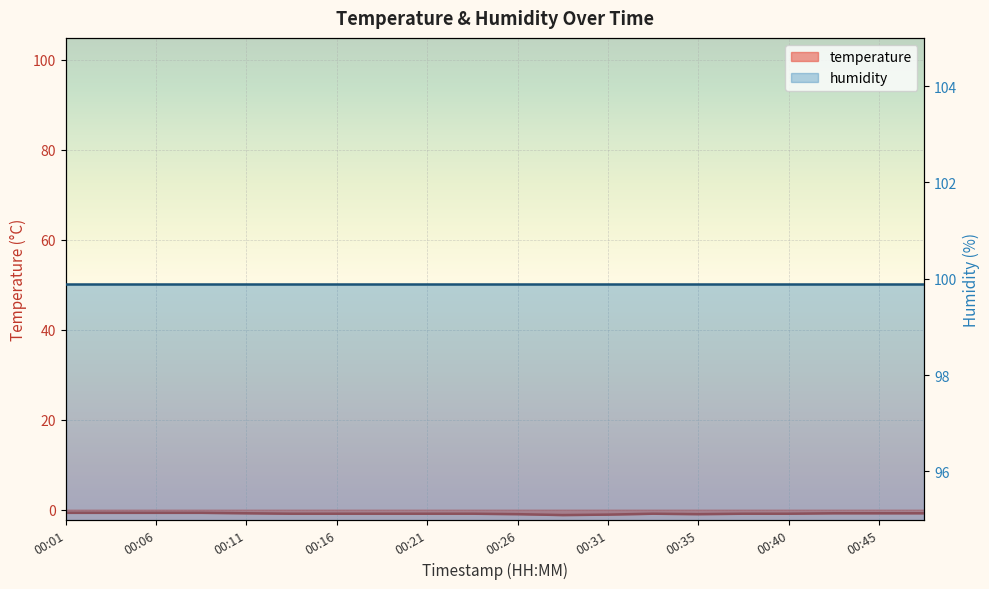

Which has a higher value, 00:40 or 00:26?

00:40